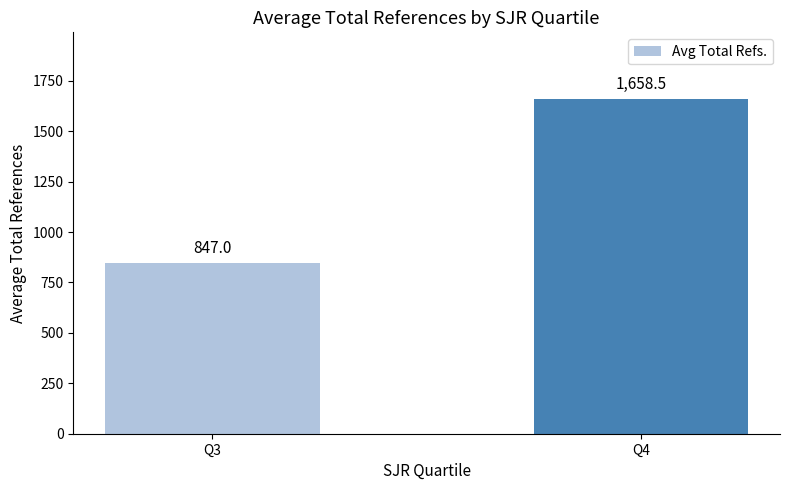

What is the difference between the maximum and minimum values?

811.5